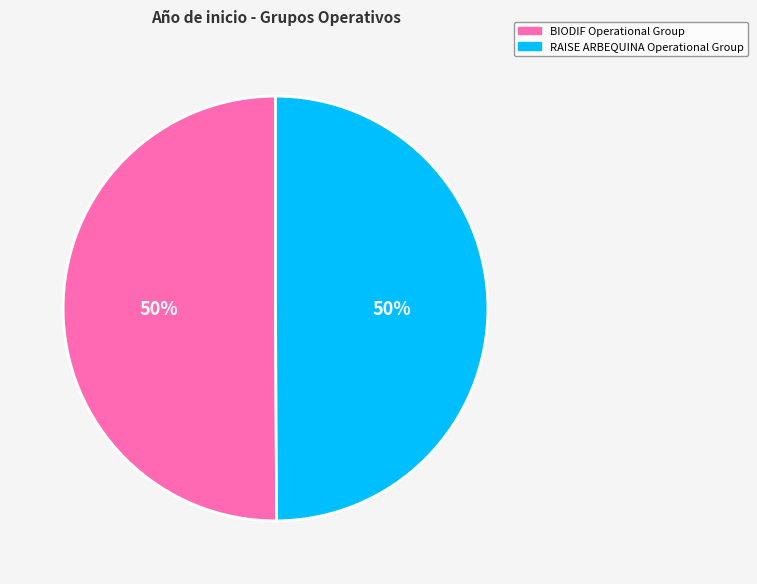

True or false: BIODIF Operational Group accounts for 63% of the total.

False